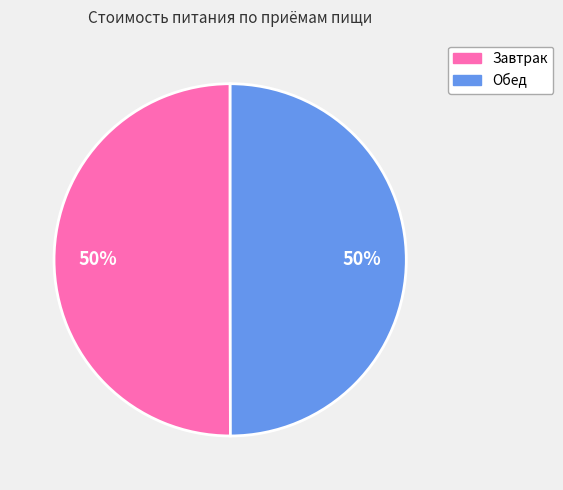

The Обед slice represents 63% of the pie. True or false?

False